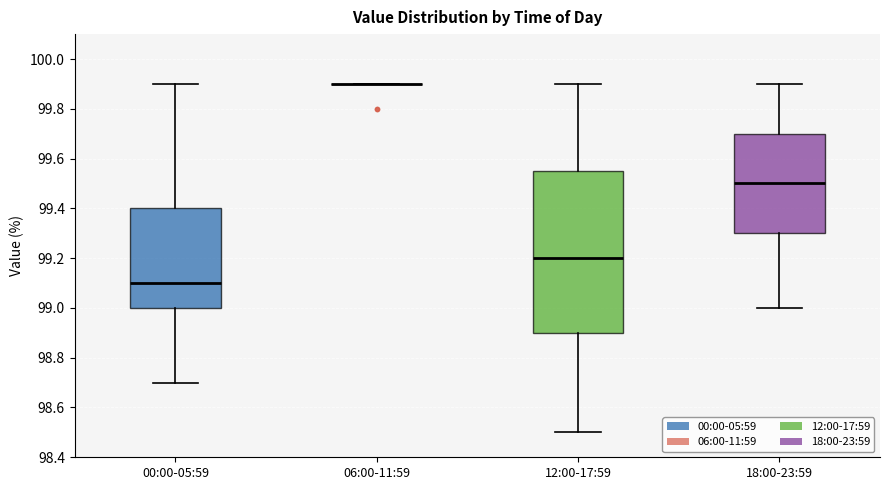

Reading left to right, read every box against the y-axis: the position of its median line, the range the box covers, and the ends of its whiskers. The values are not printed on the chart, so give them approximately, as read against the axis.

00:00-05:59: median 99.10, box 99.00 to 99.40, whiskers 98.70 to 99.90
06:00-11:59: box collapsed to a line at 99.90, whiskers 99.90 to 99.90
12:00-17:59: median 99.20, box 98.90 to 99.56, whiskers 98.50 to 99.90
18:00-23:59: median 99.50, box 99.30 to 99.70, whiskers 99.00 to 99.90